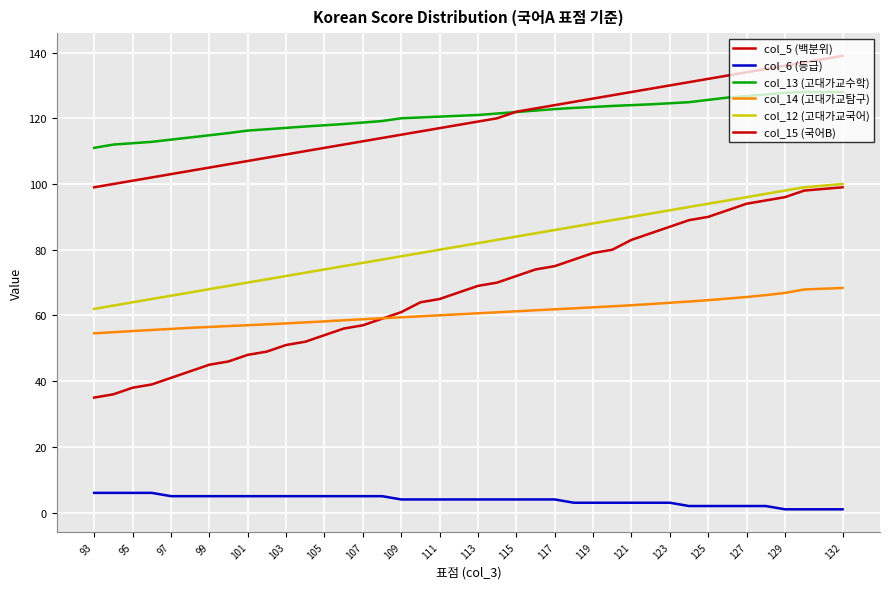

True or false: col_14 (고대가교탐구) has more than 2 interior local peaks.

False